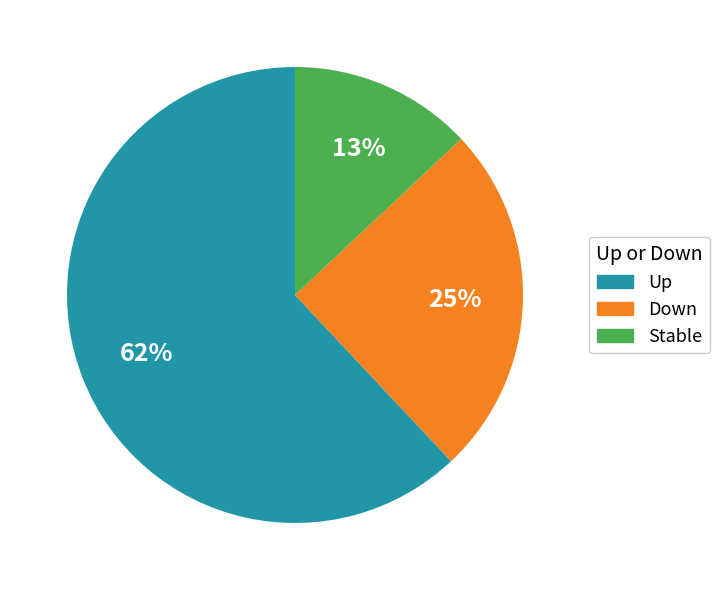

How many slices are in this pie chart?

3